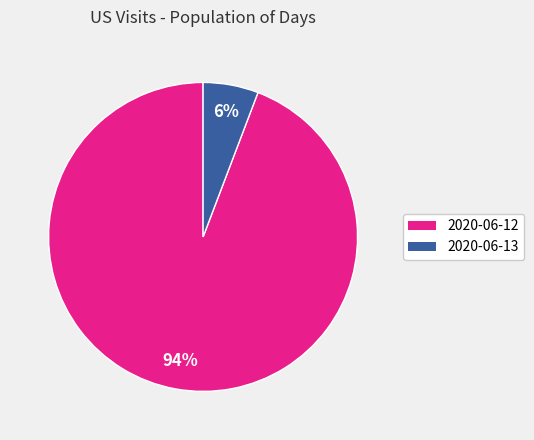

What percentage is the 2020-06-13 slice, to the nearest percent?

6%